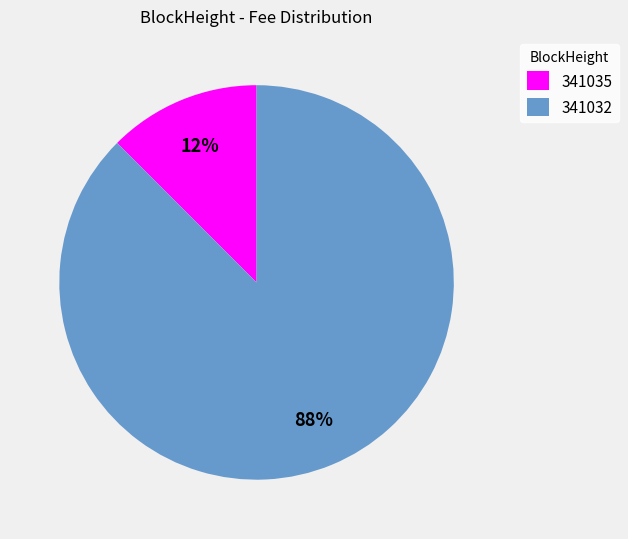

Is there any slice that represents more than half of the pie?

Yes